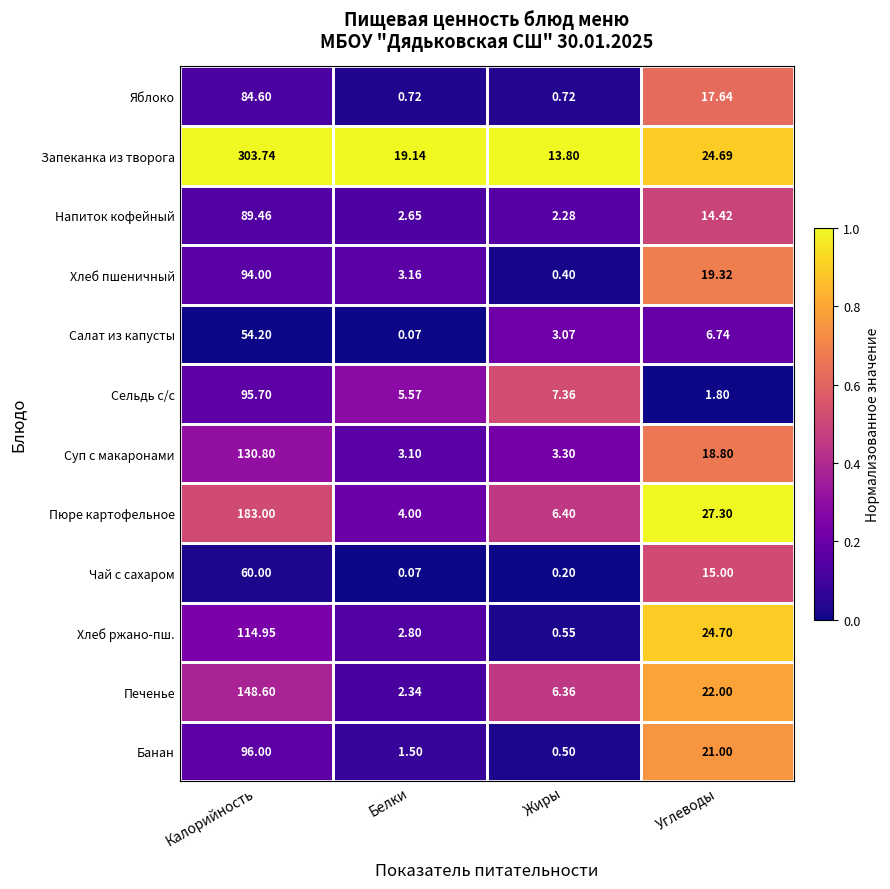

Which series has the largest total across all categories?

Запеканка из творога